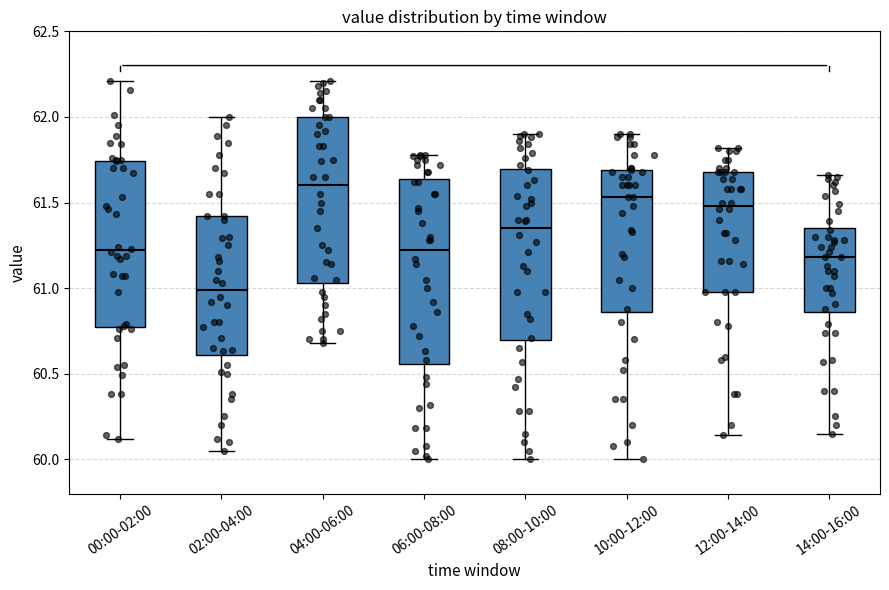

Reading left to right, transcribe this box plot: for each box, give where its median line is, the range the box spans, and where its two whiskers end, as read against the y-axis. The values are not printed on the chart, so give them approximately, as read against the axis.

00:00-02:00: median 61.20, box 60.80 to 61.75, whiskers 60.10 to 62.20
02:00-04:00: median 61.00, box 60.60 to 61.40, whiskers 60.05 to 62.00
04:00-06:00: median 61.60, box 61.05 to 62.00, whiskers 60.70 to 62.20
06:00-08:00: median 61.25, box 60.55 to 61.65, whiskers 60.00 to 61.80
08:00-10:00: median 61.35, box 60.70 to 61.70, whiskers 60.00 to 61.90
10:00-12:00: median 61.55, box 60.85 to 61.70, whiskers 60.00 to 61.90
12:00-14:00: median 61.50, box 61.00 to 61.70, whiskers 60.15 to 61.80
14:00-16:00: median 61.20, box 60.85 to 61.35, whiskers 60.15 to 61.65